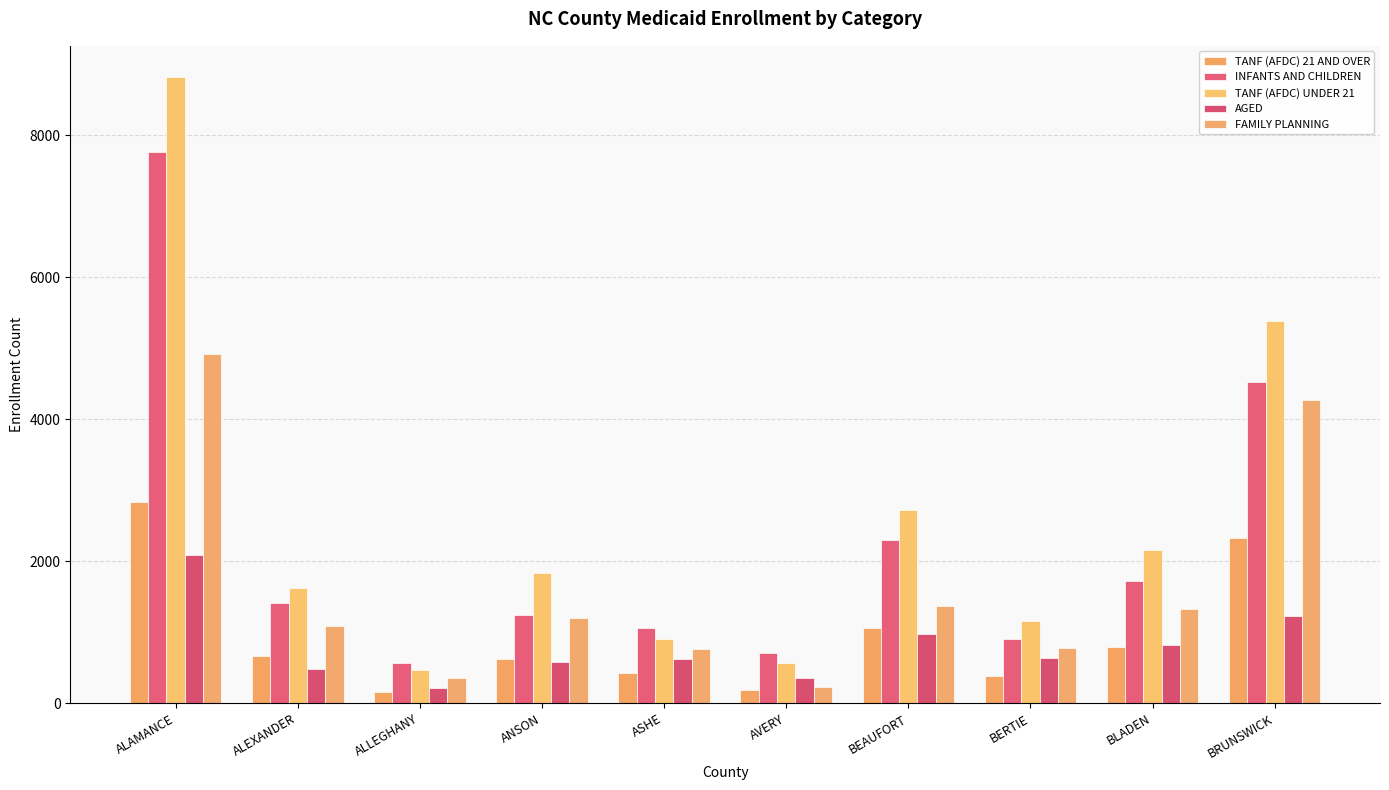

Reading left to right, list all the values displayed in this chart.

TANF (AFDC) 21 AND OVER: ALAMANCE=2835	ALEXANDER=671	ALLEGHANY=164	ANSON=620	ASHE=423	AVERY=184	BEAUFORT=1061	BERTIE=383	BLADEN=786	BRUNSWICK=2330
INFANTS AND CHILDREN: ALAMANCE=7763	ALEXANDER=1413	ALLEGHANY=564	ANSON=1244	ASHE=1067	AVERY=707	BEAUFORT=2301	BERTIE=901	BLADEN=1717	BRUNSWICK=4523
TANF (AFDC) UNDER 21: ALAMANCE=8817	ALEXANDER=1621	ALLEGHANY=465	ANSON=1830	ASHE=909	AVERY=568	BEAUFORT=2726	BERTIE=1153	BLADEN=2162	BRUNSWICK=5380
AGED: ALAMANCE=2087	ALEXANDER=477	ALLEGHANY=209	ANSON=580	ASHE=624	AVERY=359	BEAUFORT=982	BERTIE=643	BLADEN=821	BRUNSWICK=1229
FAMILY PLANNING: ALAMANCE=4919	ALEXANDER=1092	ALLEGHANY=352	ANSON=1200	ASHE=771	AVERY=227	BEAUFORT=1369	BERTIE=776	BLADEN=1325	BRUNSWICK=4268